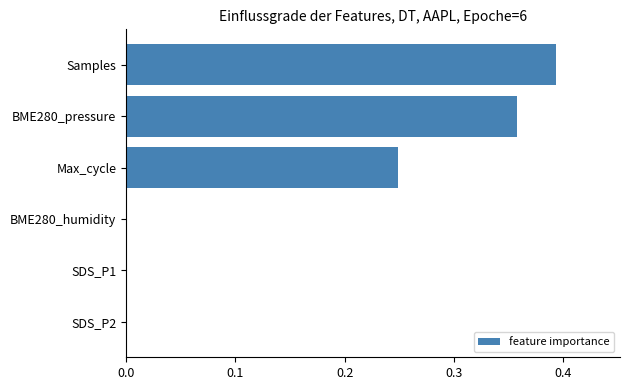

Are the bars horizontal?

Yes